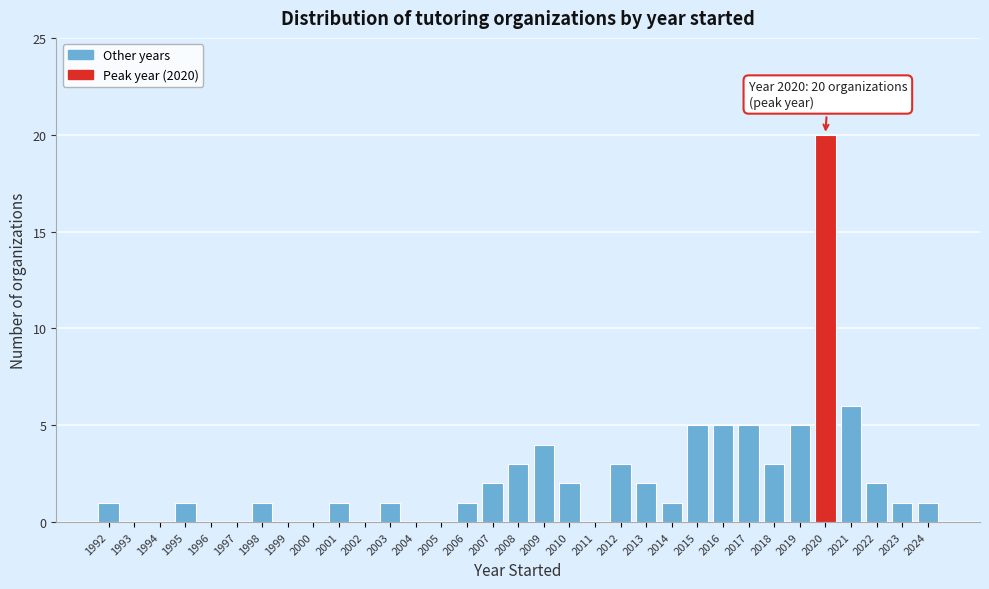

What is the sum of all values?

76